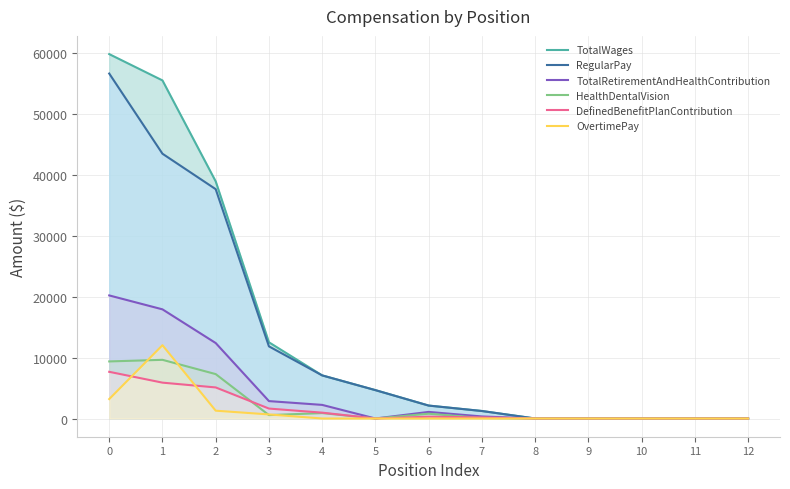

What are all the series names shown in the legend?

TotalWages, RegularPay, TotalRetirementAndHealthContribution, HealthDentalVision, DefinedBenefitPlanContribution, OvertimePay